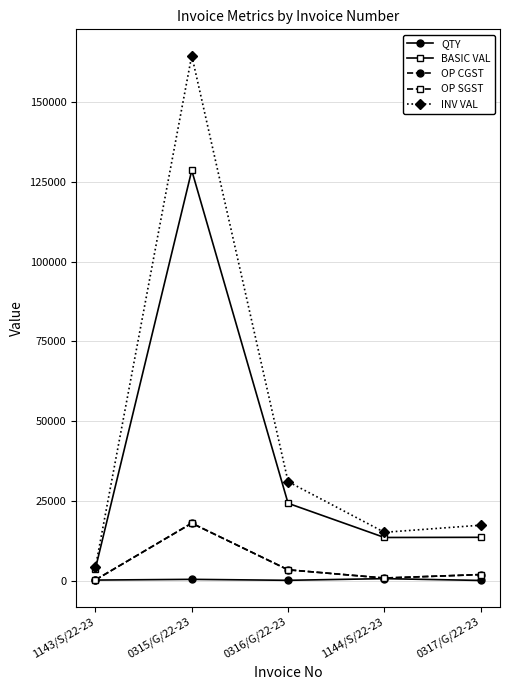

The INV VAL series shows 6778.1 at 0317/G/22-23. True or false?

False